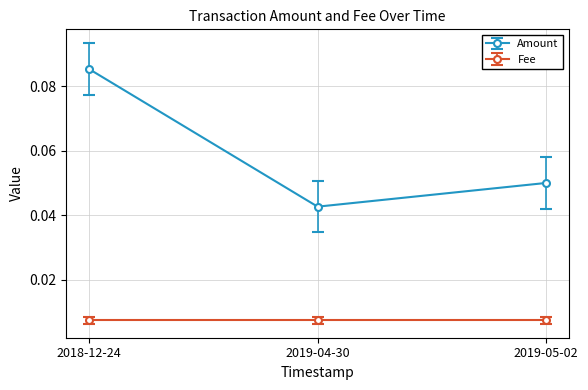

Which category has the highest value across all series?

2018-12-24